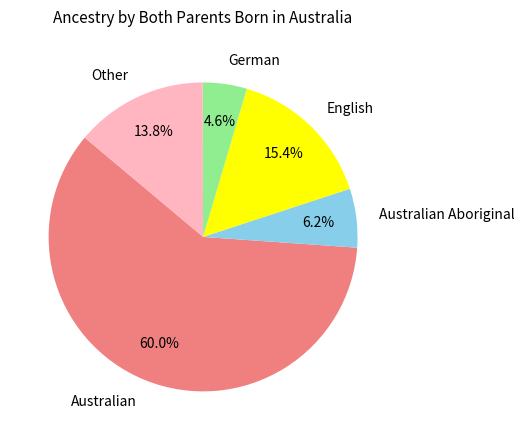

What portion of the pie excludes Australian Aboriginal?

93.8%